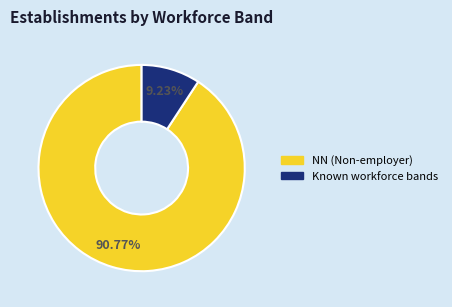

Is there any slice that represents more than half of the pie?

Yes